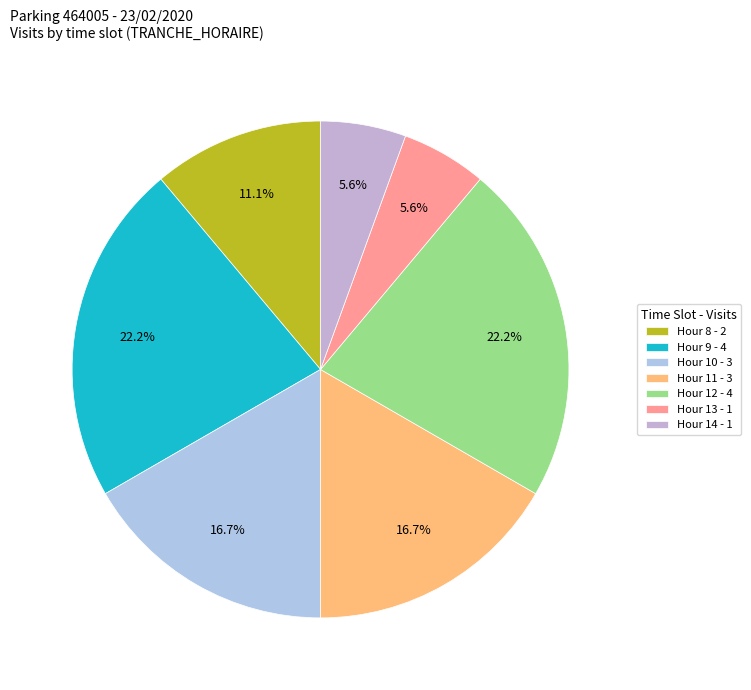

Count the number of slices in the pie.

7